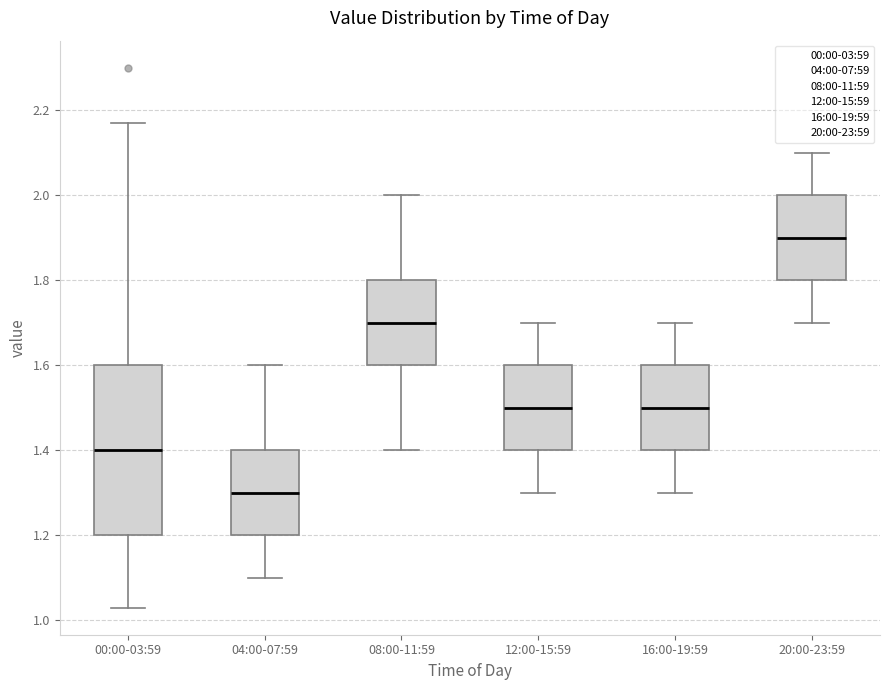

Where does the median line of the box for 16:00-19:59 sit on the y-axis? The values are not printed on the chart, so give them approximately, as read against the axis.

1.50